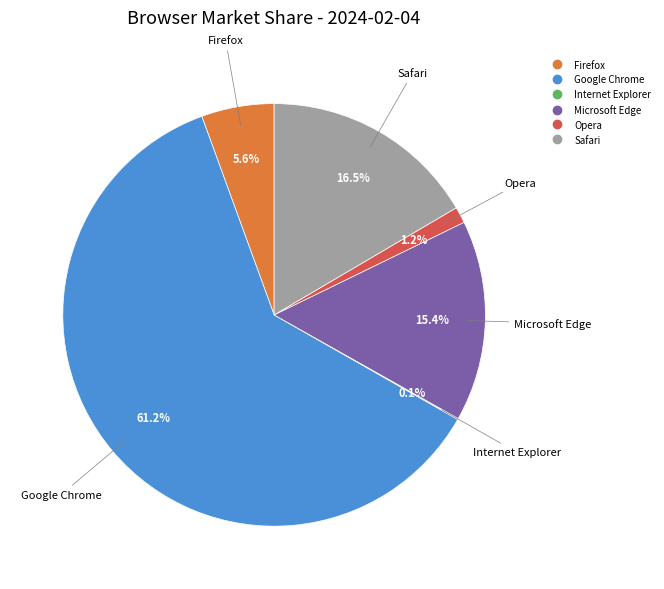

What is the majority slice?

Google Chrome